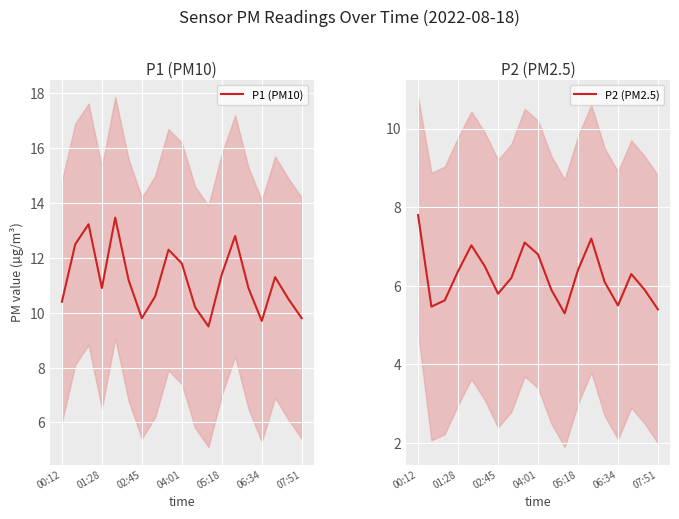

What is the sum of all P1 (PM10) values?

212.3